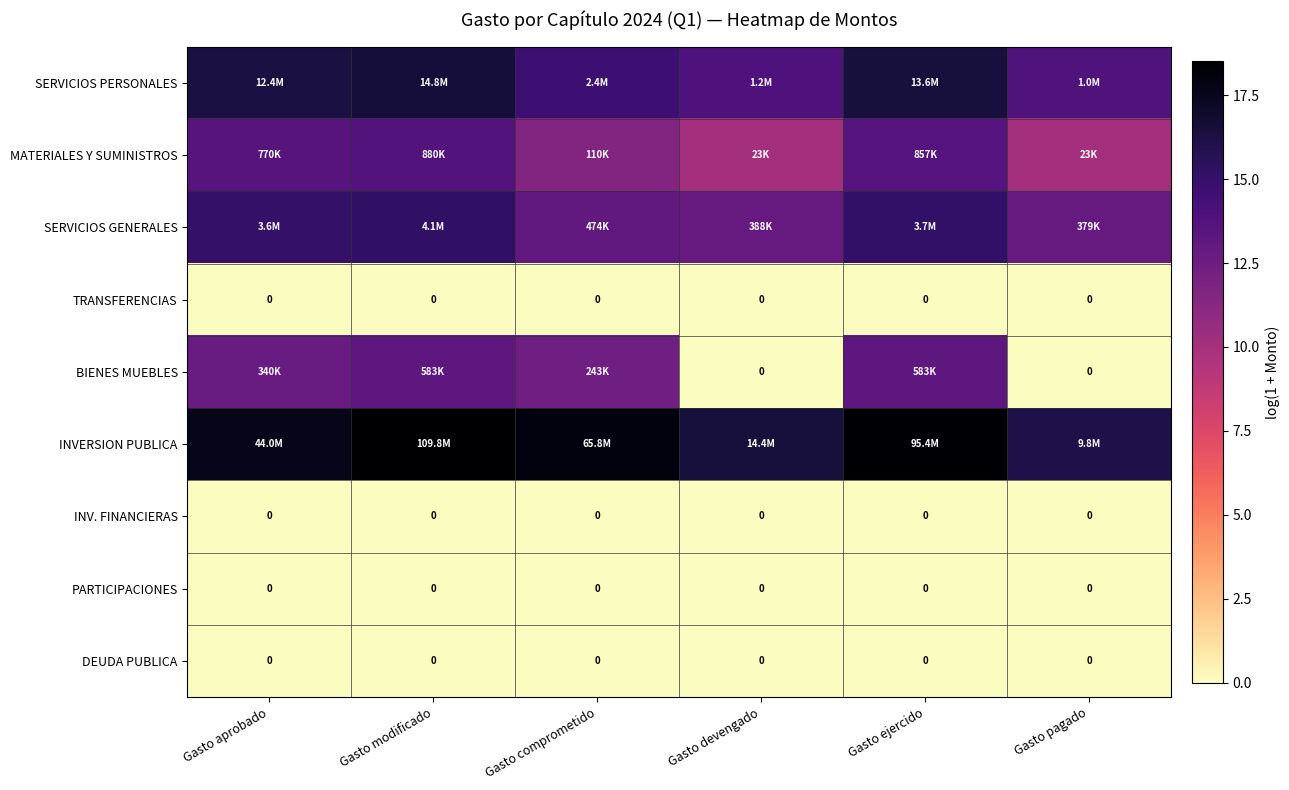

How many data points in SERVICIOS PERSONALES are less than 16?

3